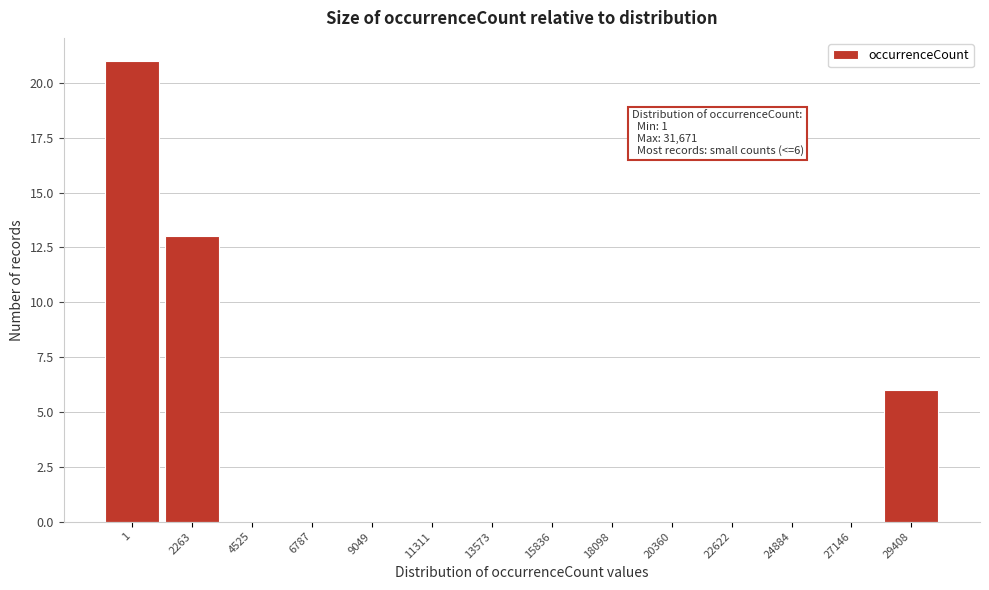

Reading left to right, transcribe all the data shown in this chart.

1=21	2263=13	4525=0	6787=0	9049=0	11311=0	13573=0	15836=0	18098=0	20360=0	22622=0	24884=0	27146=0	29408=6